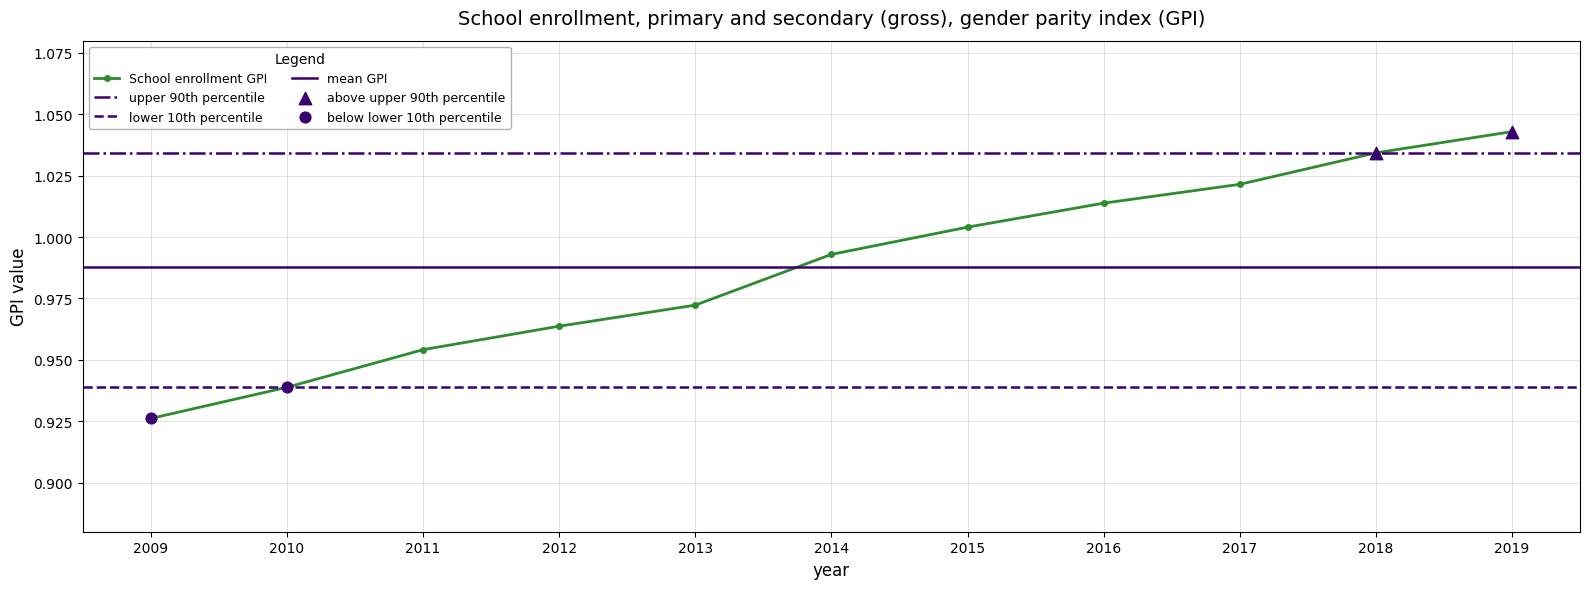

Between 2016 and 2019, which is larger?

2019